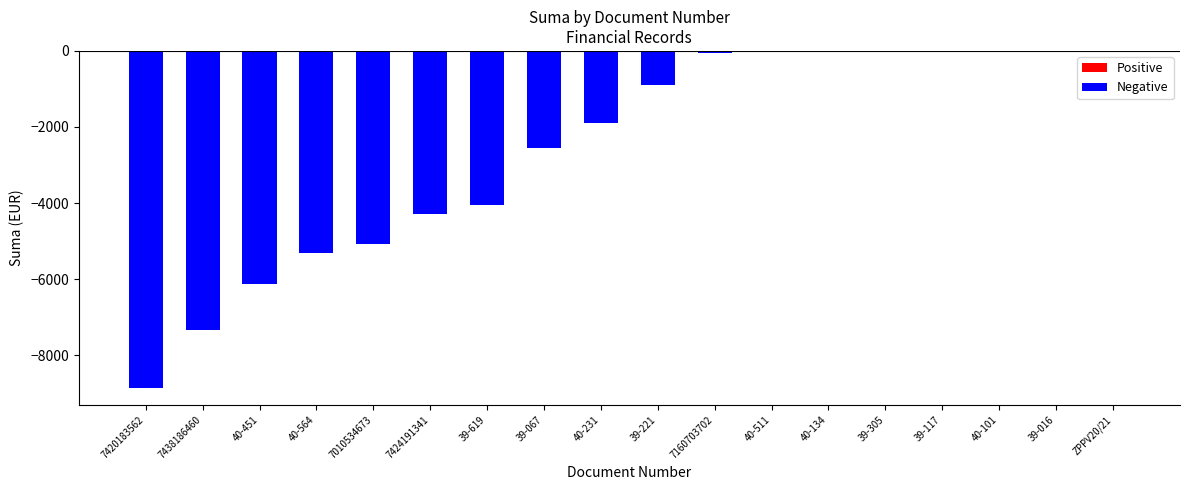

What is the sum of the values at 7420183562 and ZPPV20/21?

-8862.3